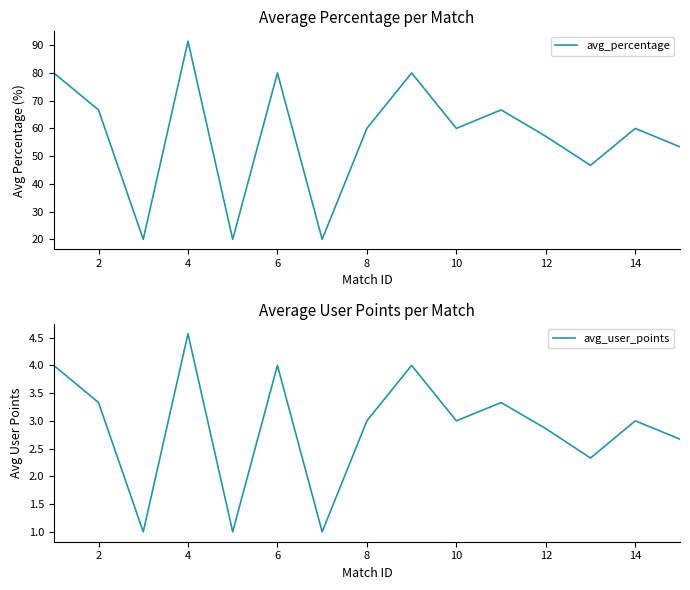

What is the minimum value for avg_user_points?

1.0